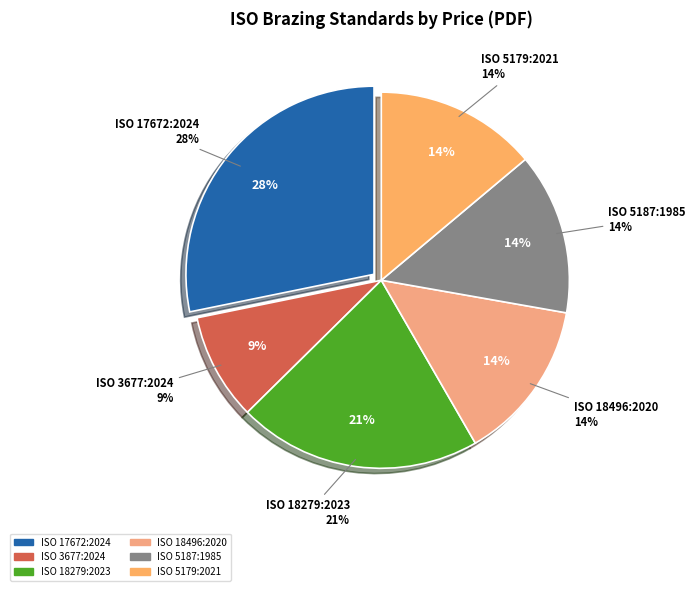

Is ISO 18279:2023 the majority of the pie?

No